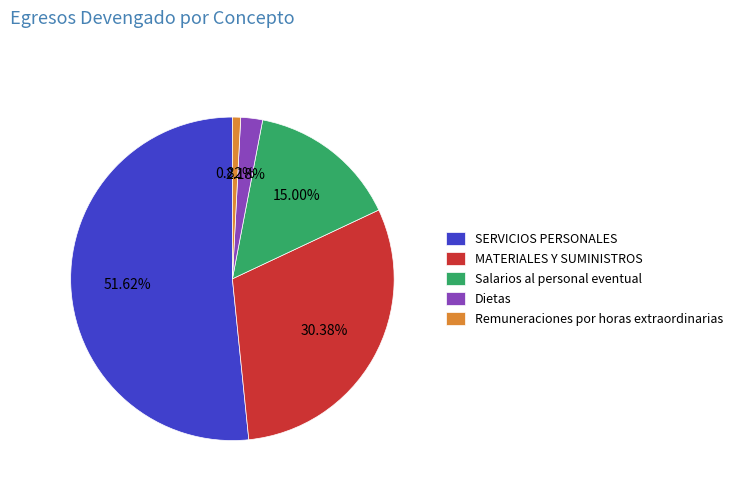

Which slice represents more than half of the pie?

SERVICIOS PERSONALES